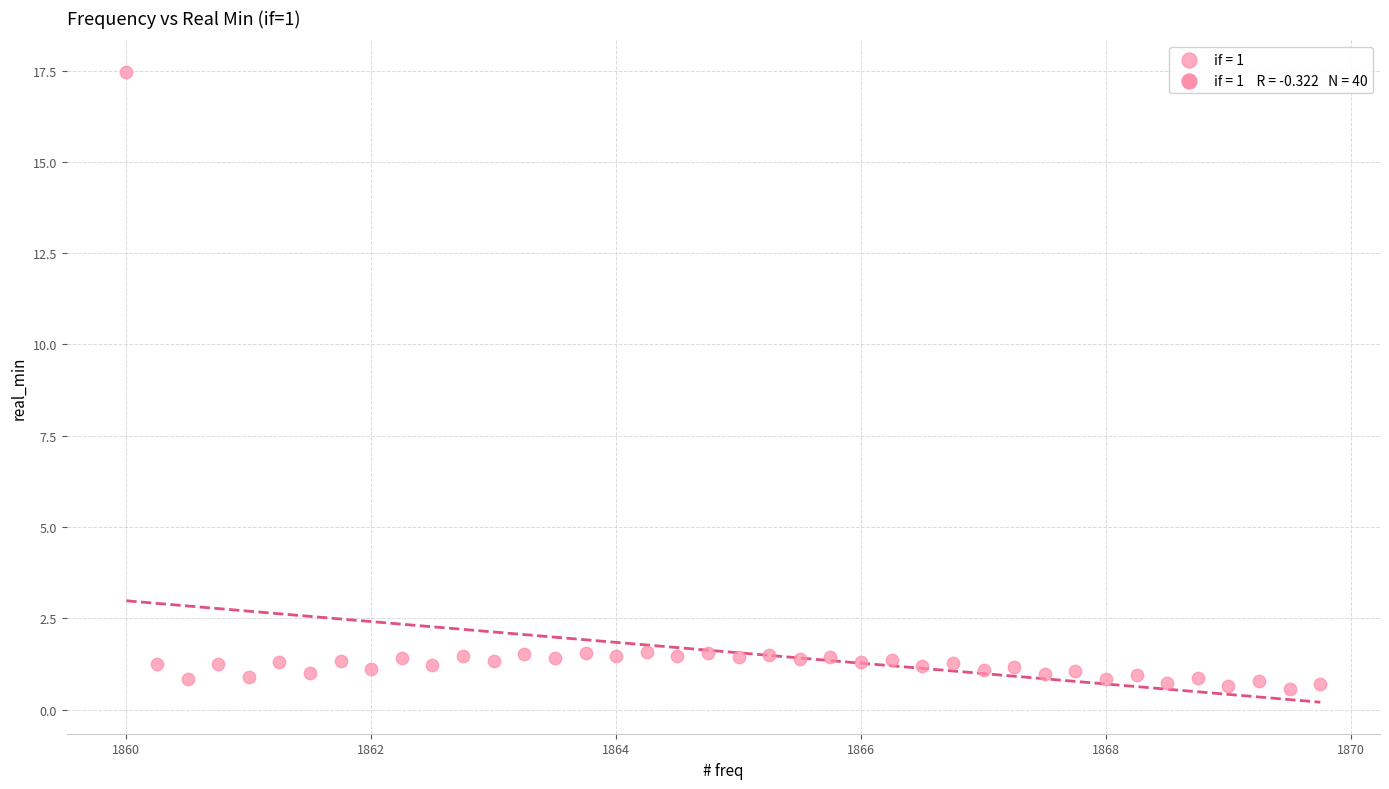

What is the range of Y values (max minus min)?

16.9